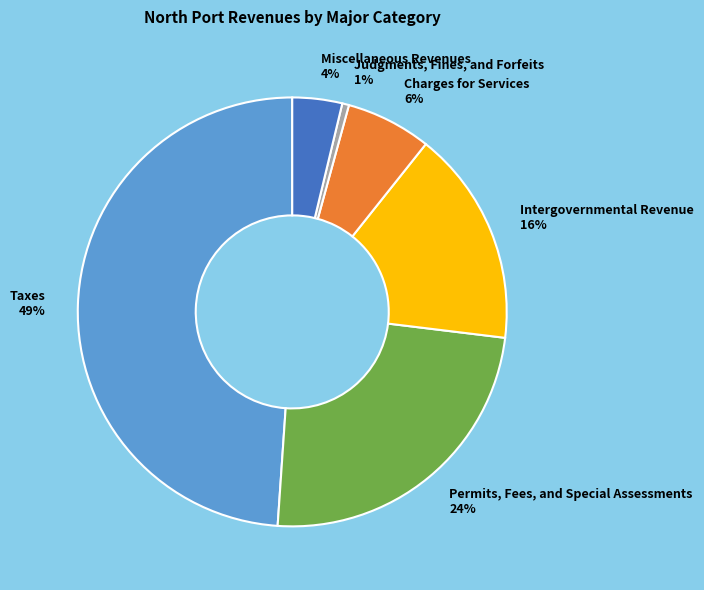

To the nearest percent, what is the difference between the Permits, Fees, and Special Assessments and Charges for Services slice percentages?

18%